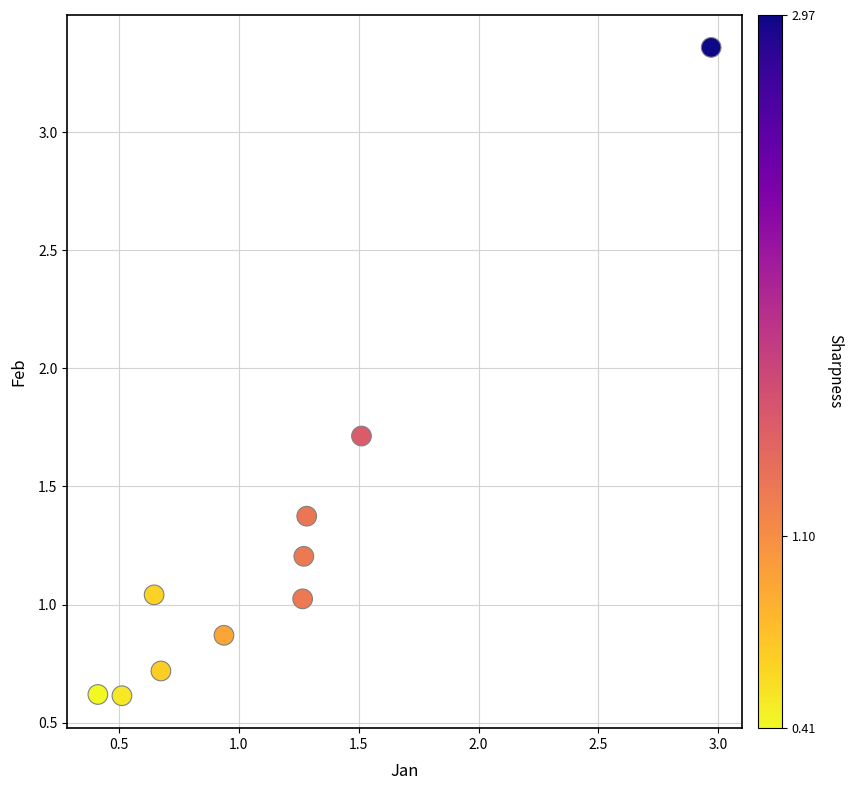

What is the average X value?

1.1